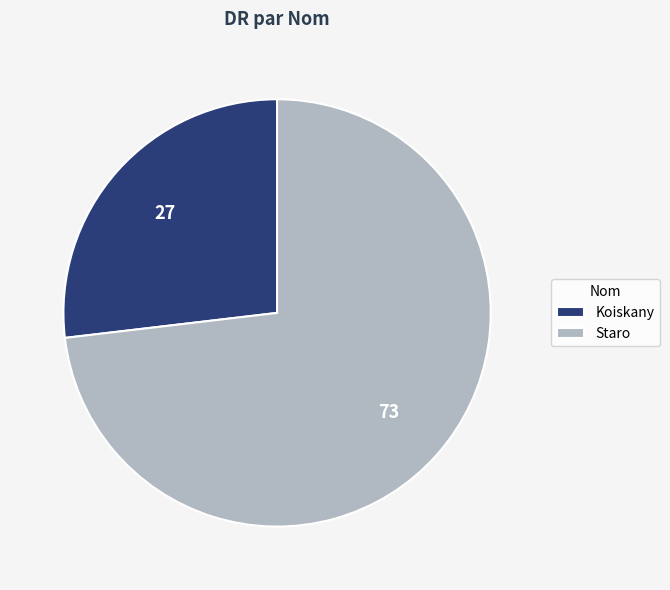

True or false: Koiskany accounts for 16% of the total.

False